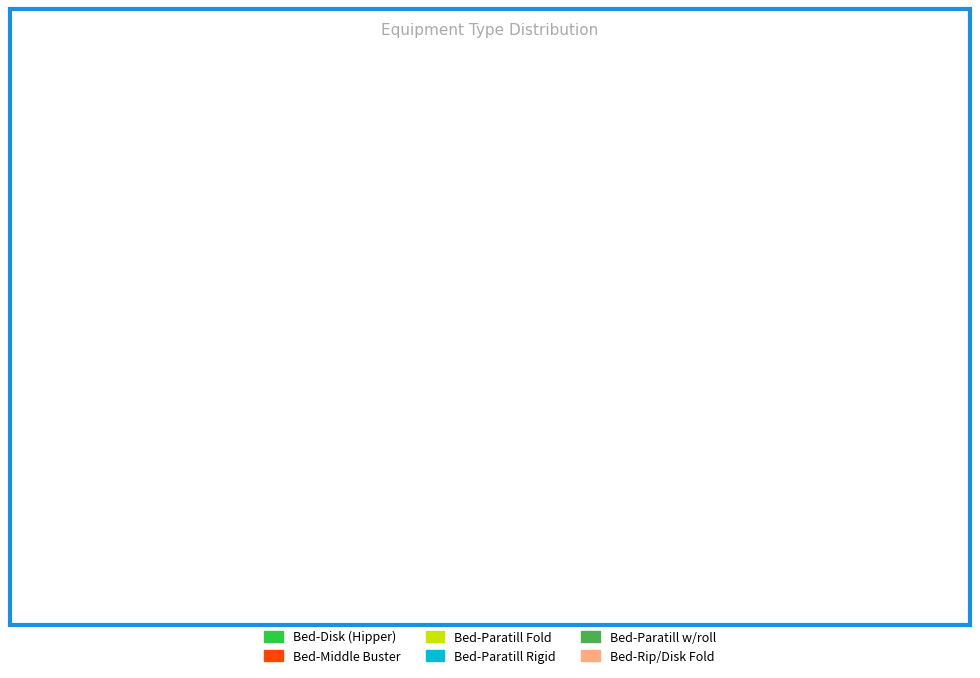

Between Bed-Paratill Rigid and Bed-Paratill w/roll, which is larger?

Bed-Paratill Rigid